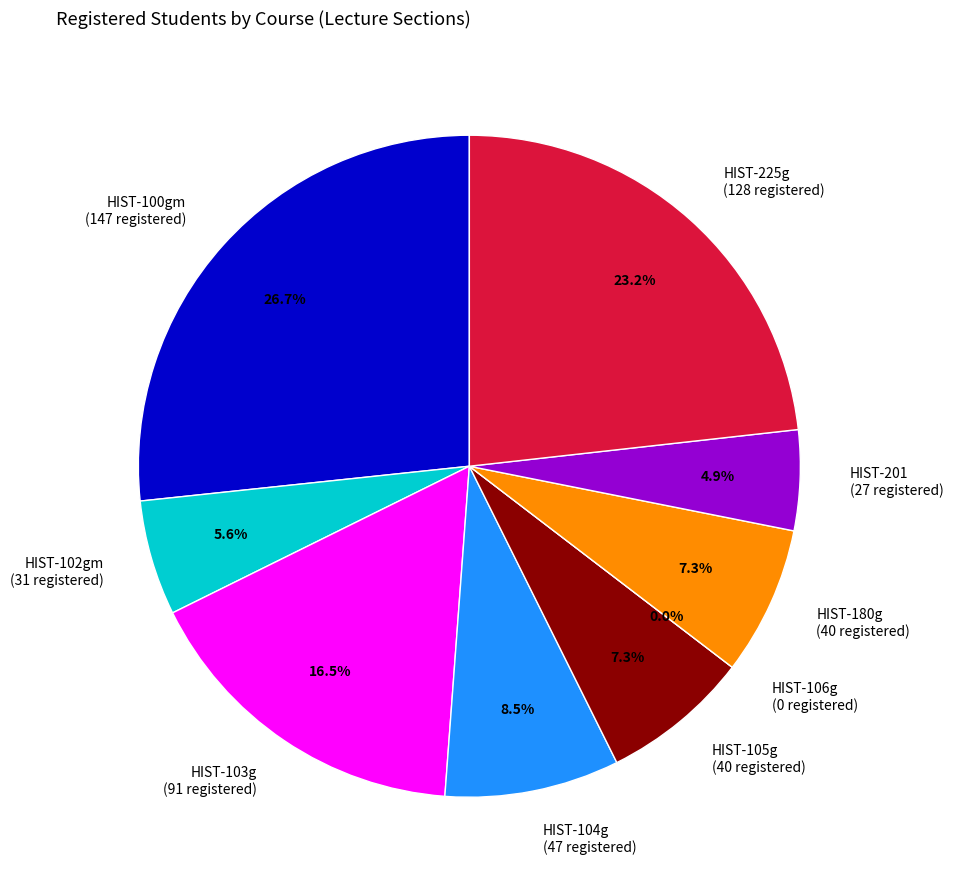

Which category has the biggest portion of the pie?

HIST-100gm